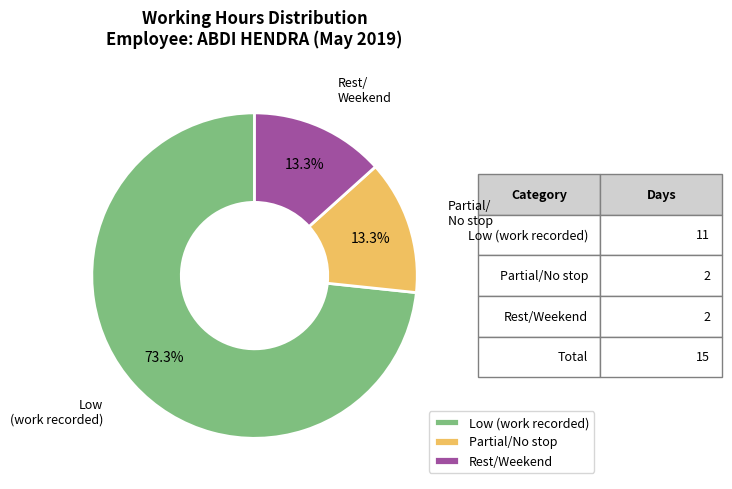

Combined, do Low (work recorded) and Partial/No stop account for over 50%?

Yes